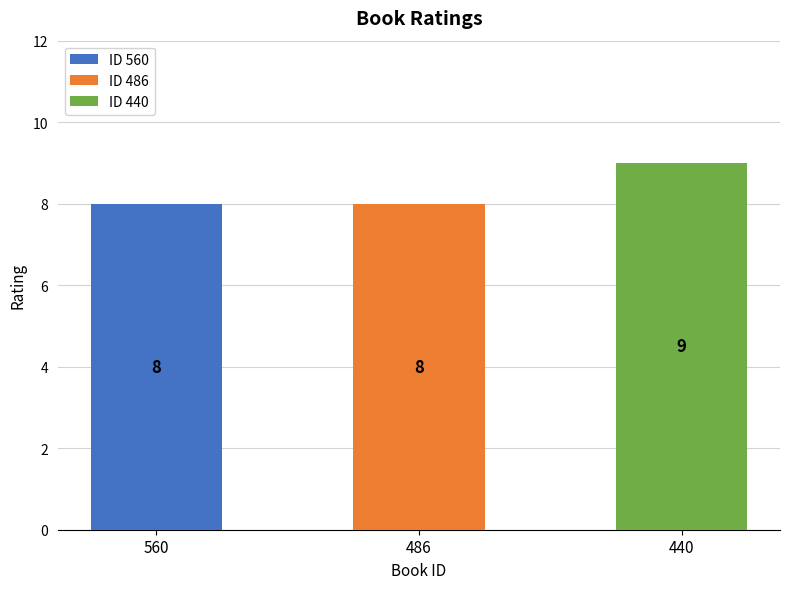

Is it true that the value at 486 is 3?

False